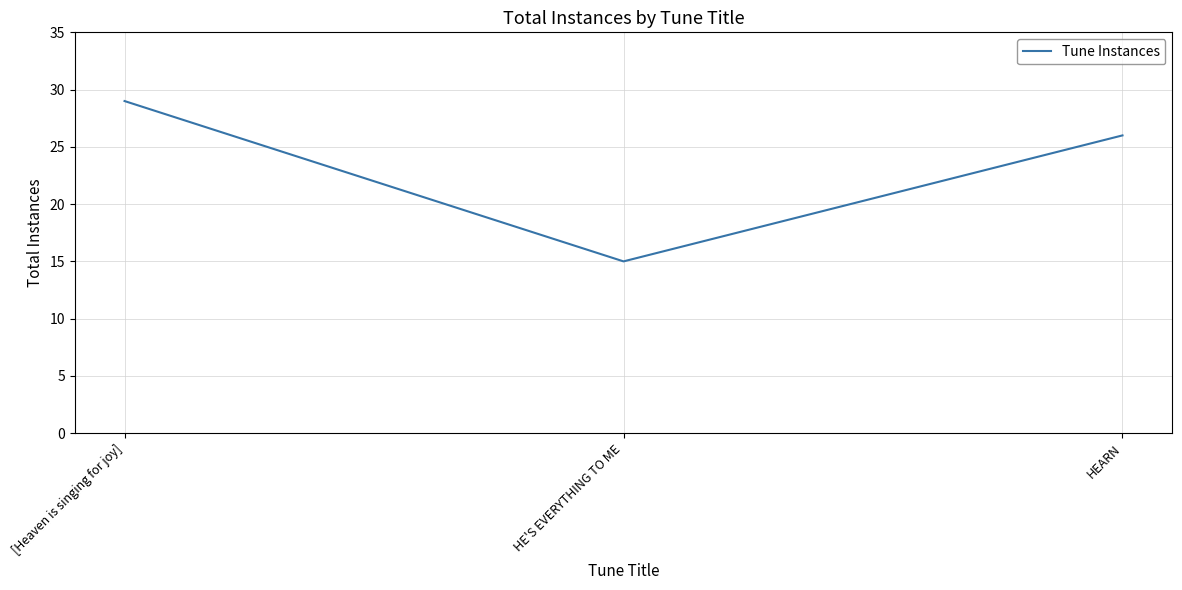

What position from the left is HEARN?

3